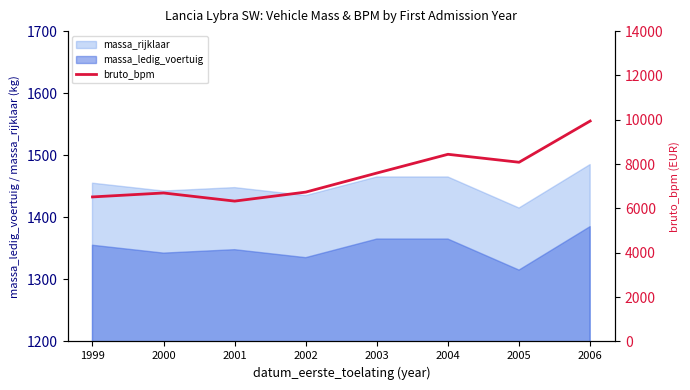

Reading left to right, what are all the values shown in this chart?

1999=6520.0	2000=6698.2	2001=6331.4	2002=6738.0	2003=7597.0	2004=8443.0	2005=8084.0	2006=9944.0